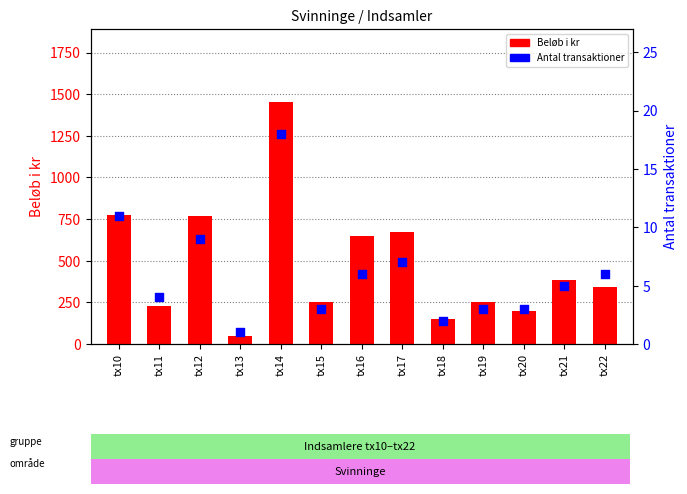

Which series has the largest Y range (max minus min)?

Beløb i kr